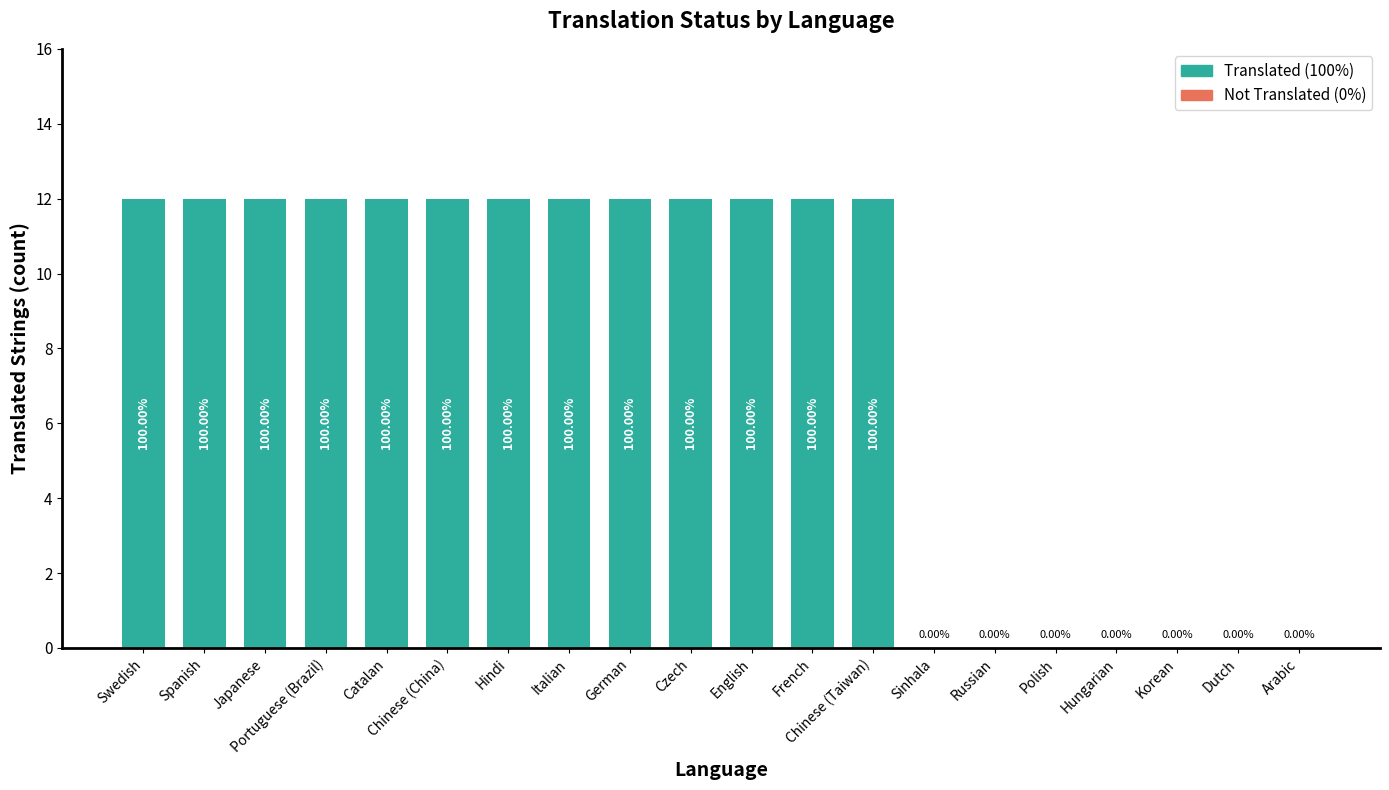

Is it true that the value at Hungarian is 0?

True